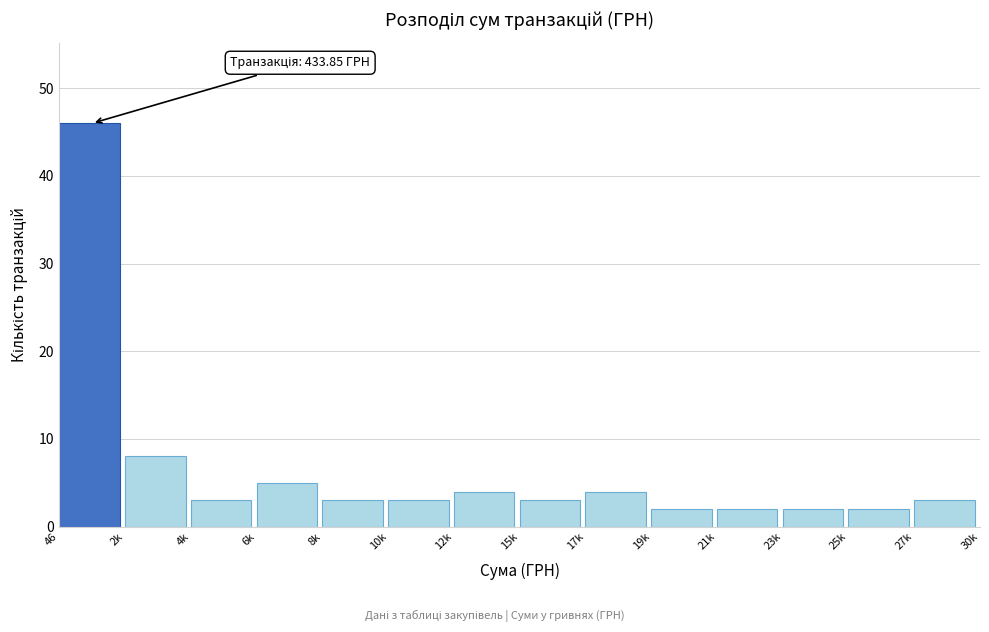

Reading left to right, transcribe all the data shown in this chart.

46	8	3	5	3	3	4	3	4	2	2	2	2	3